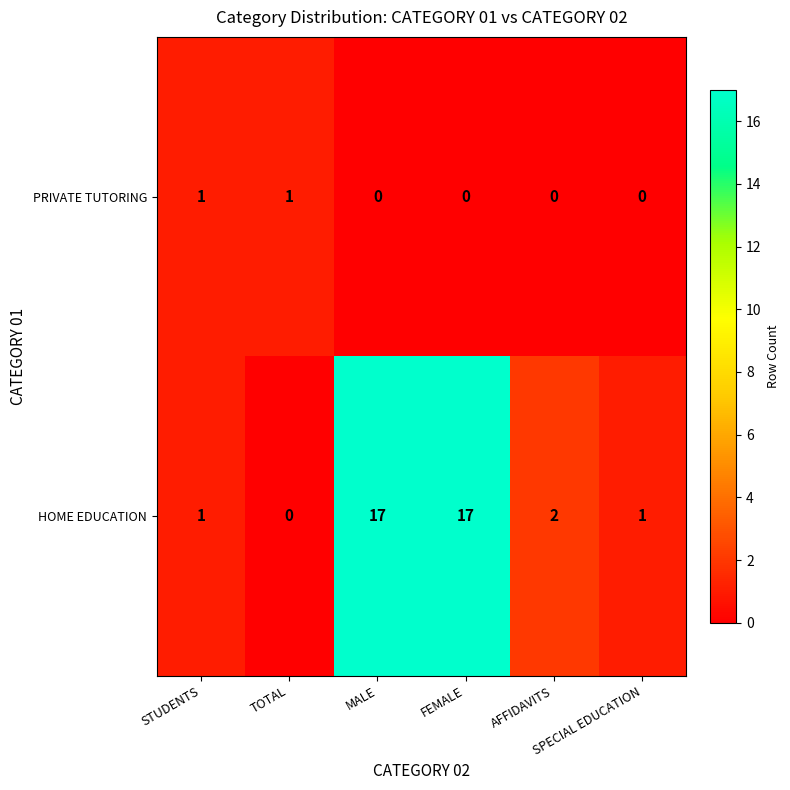

Which series has the widest spread of values?

HOME EDUCATION